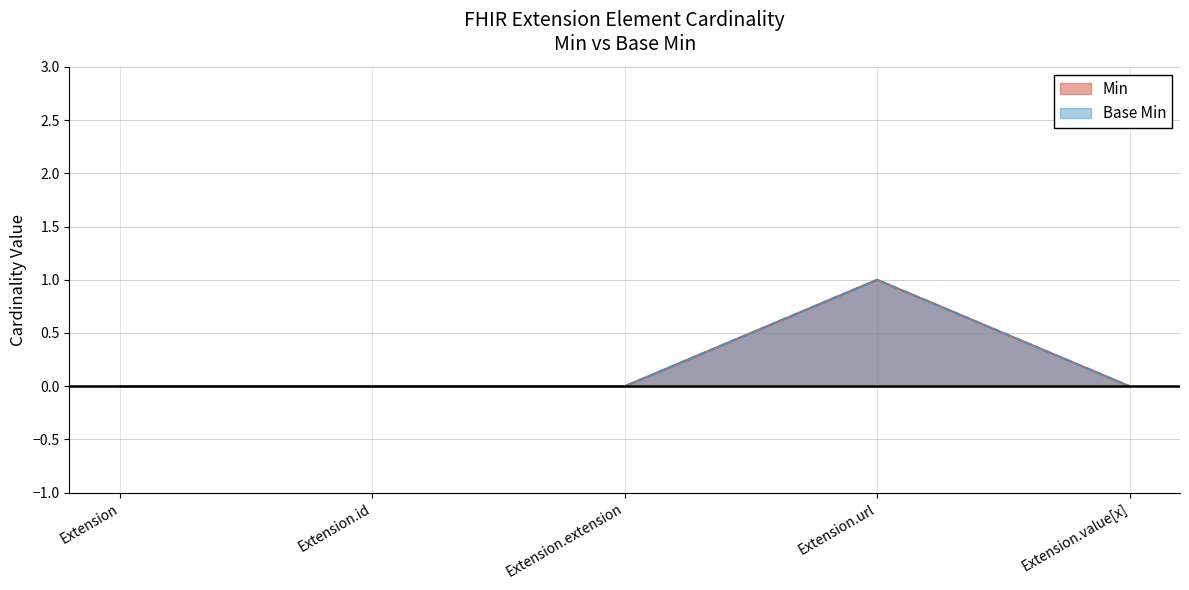

Reading left to right, extract all data points from this chart.

Min: Extension=0	Extension.id=0	Extension.extension=0	Extension.url=1	Extension.value[x]=0
Base Min: Extension=0	Extension.id=0	Extension.extension=0	Extension.url=1	Extension.value[x]=0